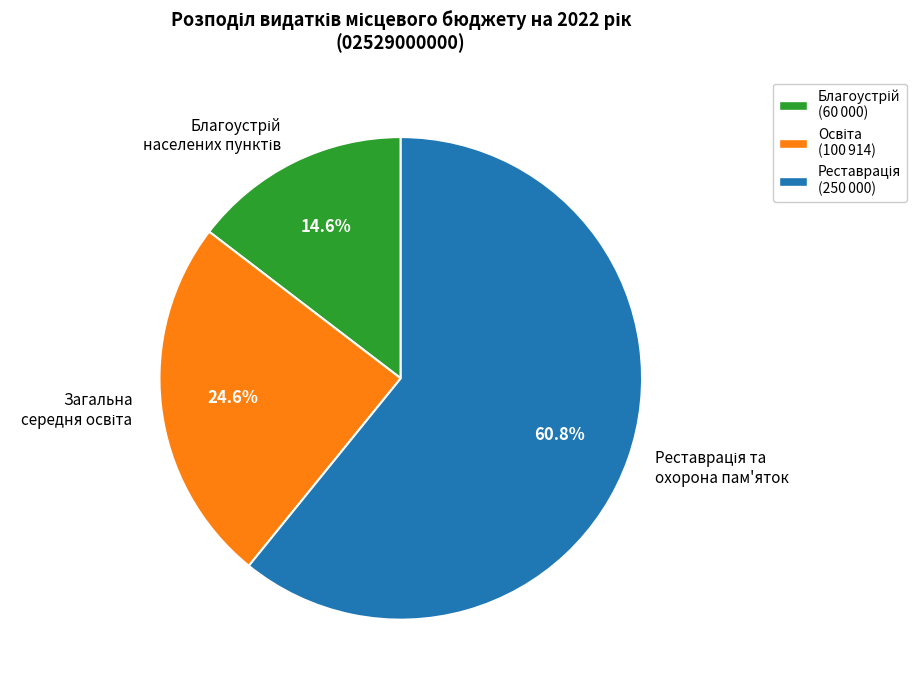

Is there any slice that represents more than half of the pie?

Yes